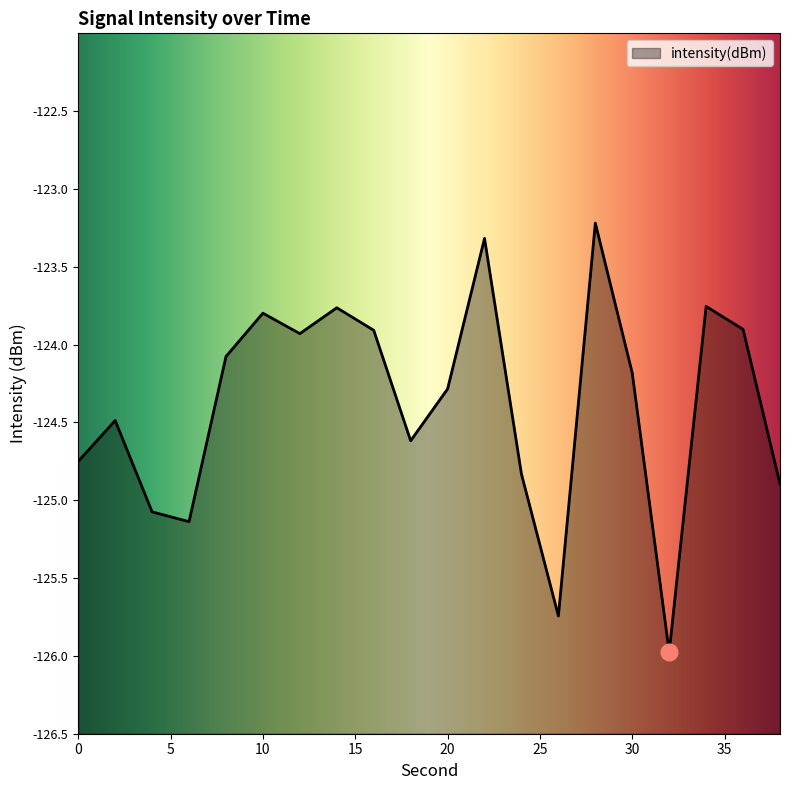

Reading left to right, list all the values displayed in this chart.

0=-124.7	2=-124.5	4=-125.1	6=-125.1	8=-124.1	10=-123.8	12=-123.9	14=-123.8	16=-123.9	18=-124.6	20=-124.3	22=-123.3	24=-124.8	26=-125.7	28=-123.2	30=-124.2	32=-126.0	34=-123.8	36=-123.9	38=-124.9